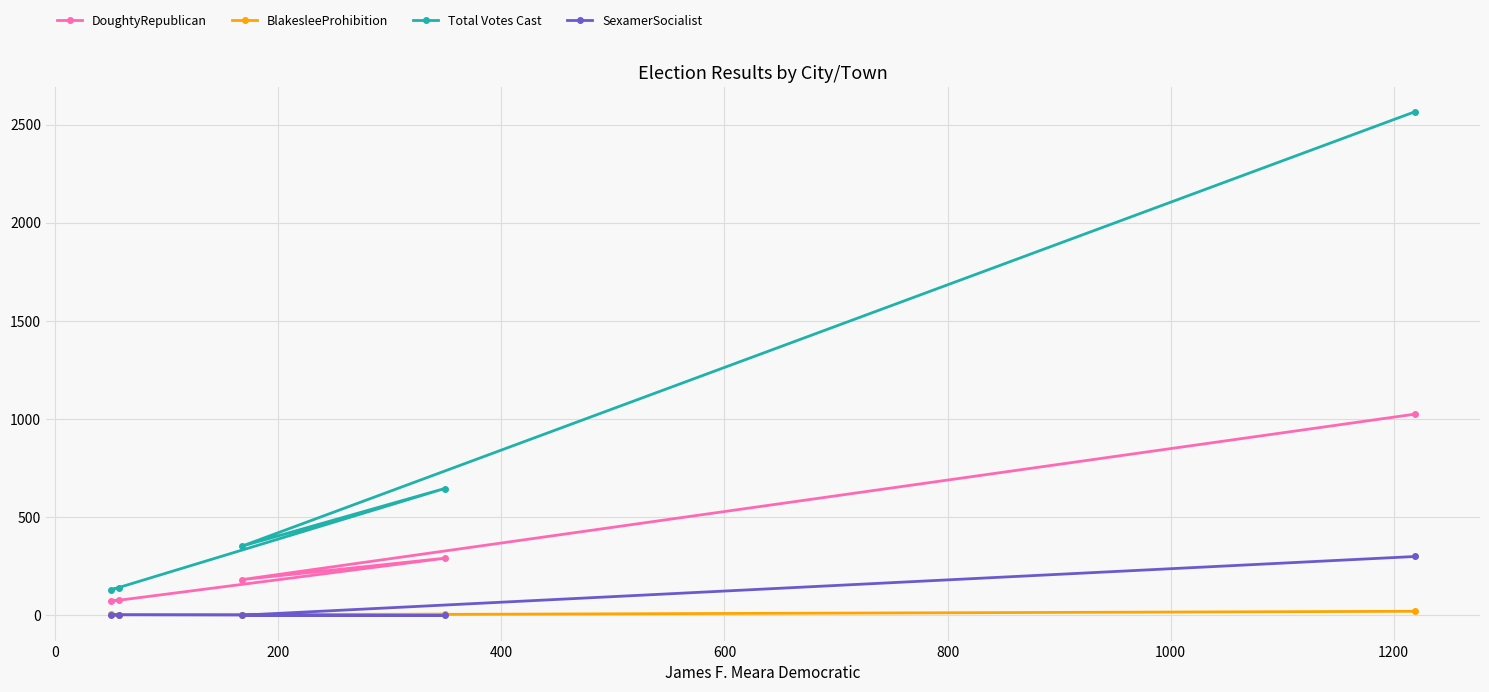

Which series has the largest total across all categories?

Total Votes Cast